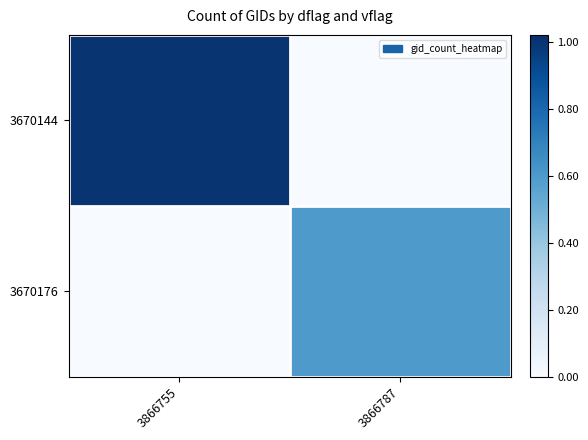

What is the maximum value shown in the chart?

1.0